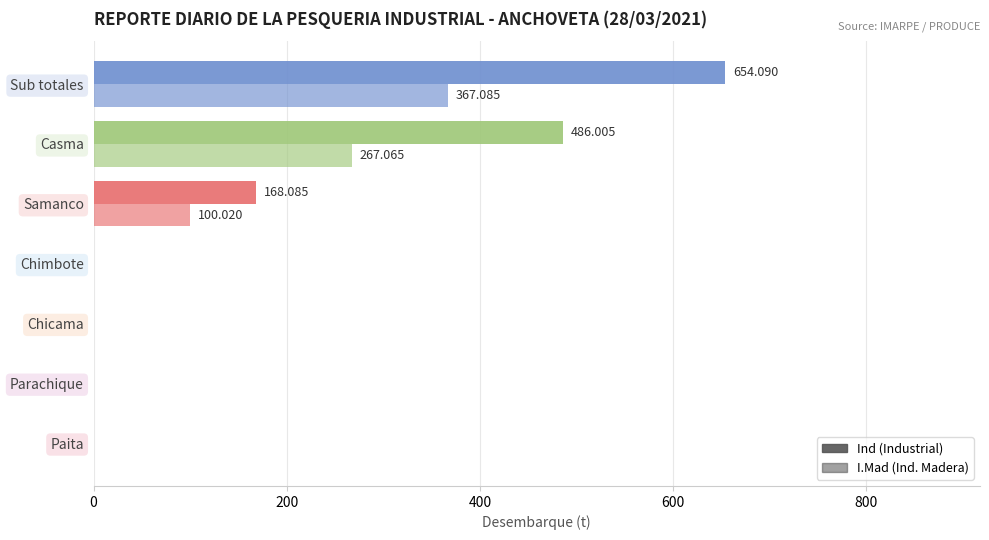

What is the value of the Ind bar at the 5th from the left?

168.1